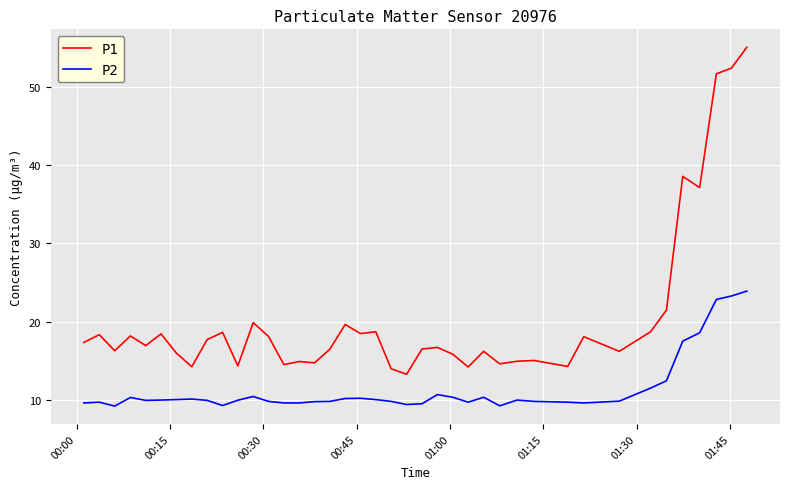

What is the difference between the maximum and minimum values in the P2 series?

14.7